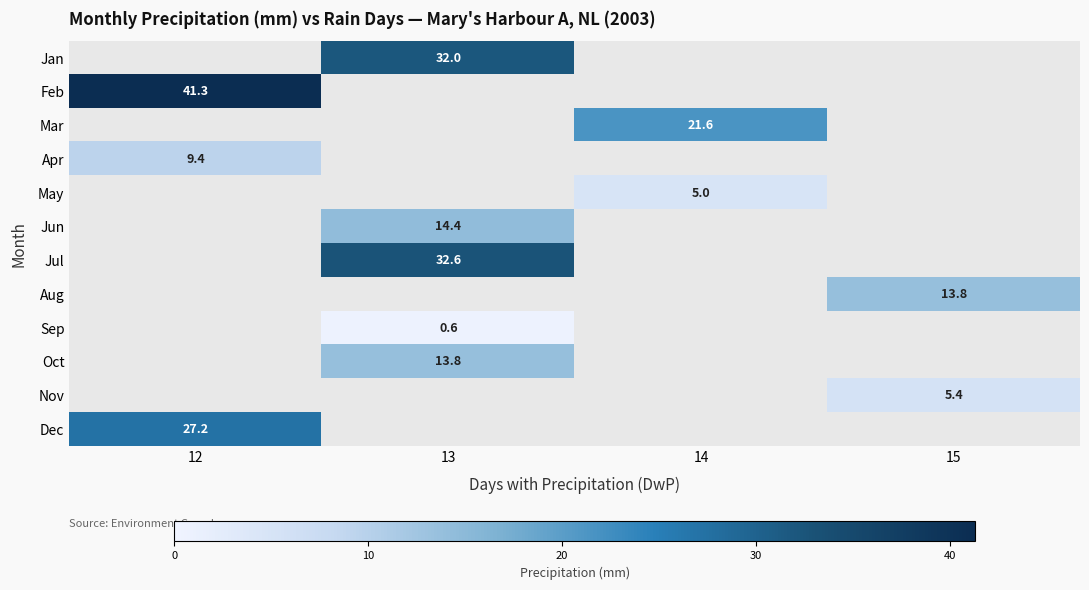

True or false: Oct has a value of 13.8 at 13.

True